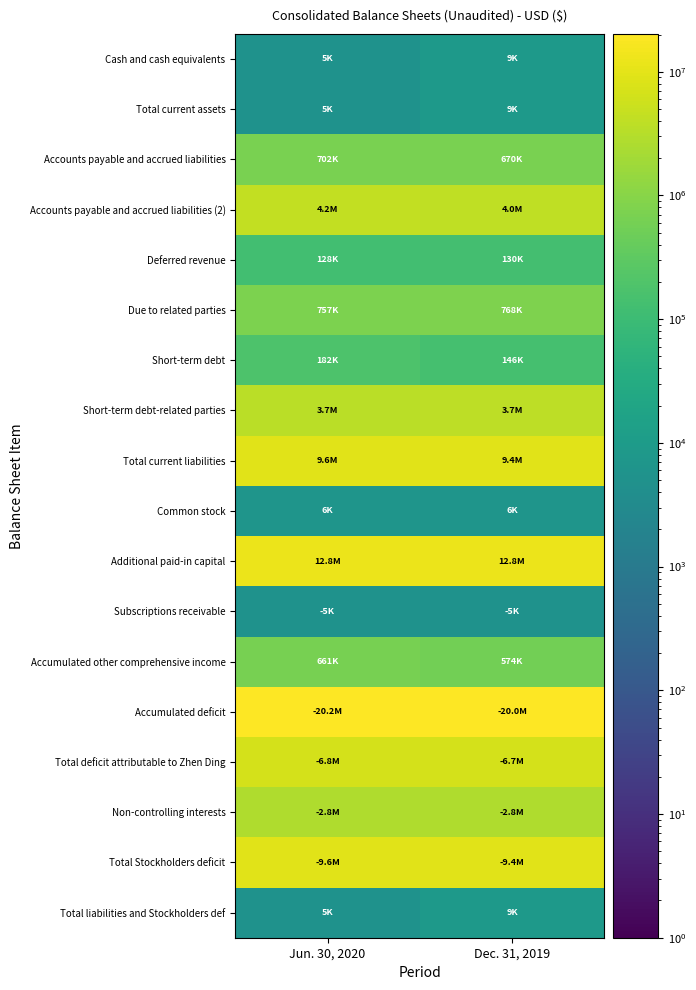

At how many categories does at least one series exceed 7944377?

2